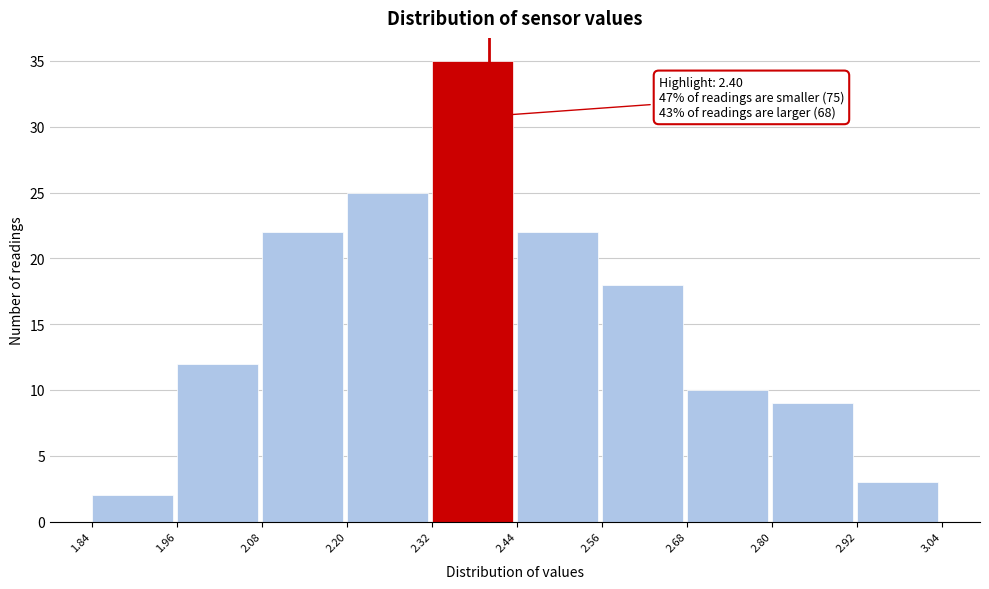

Which range on the x-axis has the tallest bar?

2.32 to 2.44